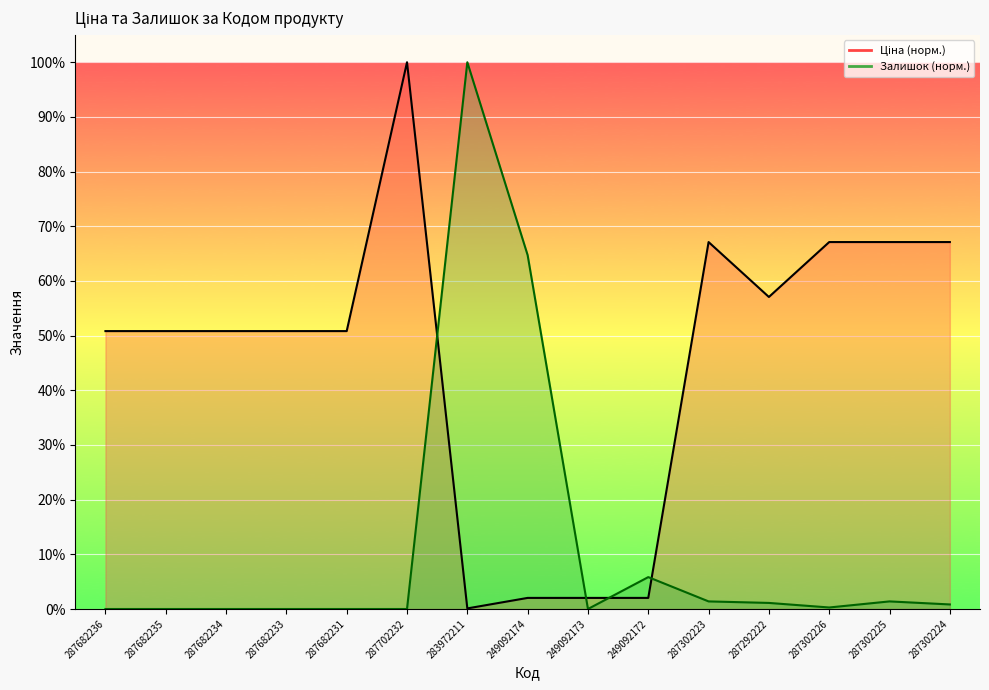

Which series changed the most between 249092172 and 287302223?

Ціна